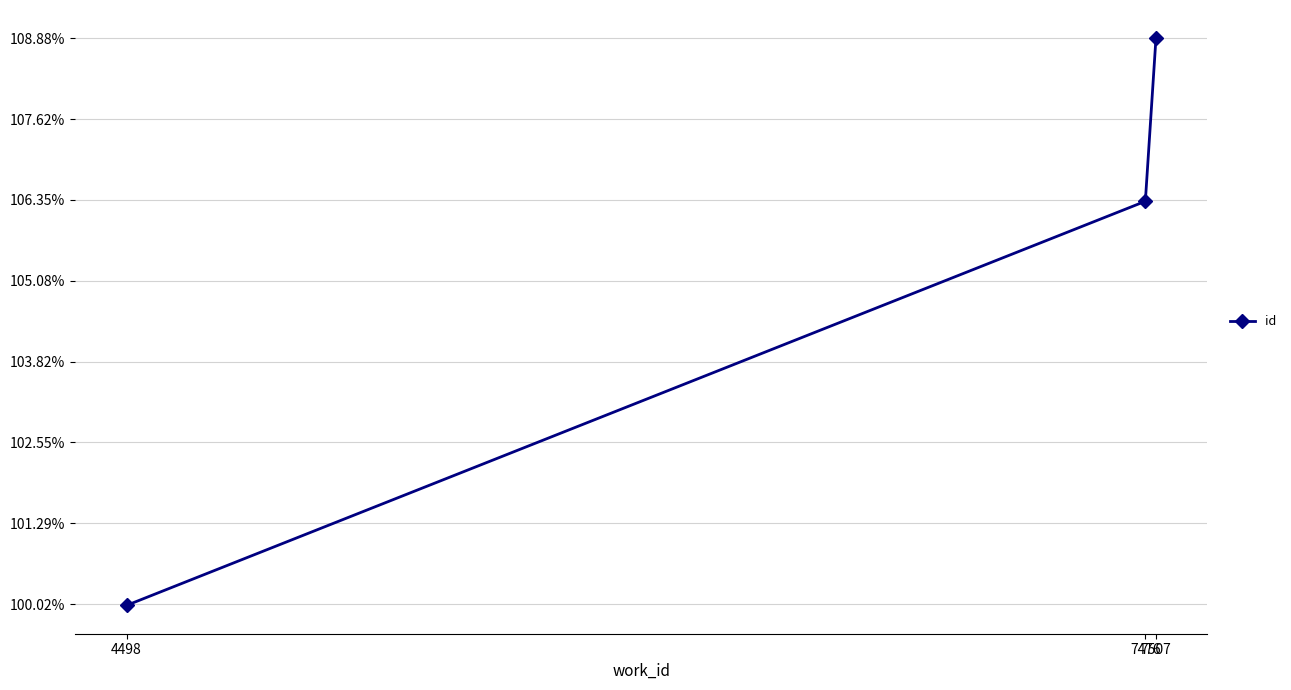

Does the chart have visible grid lines?

Yes